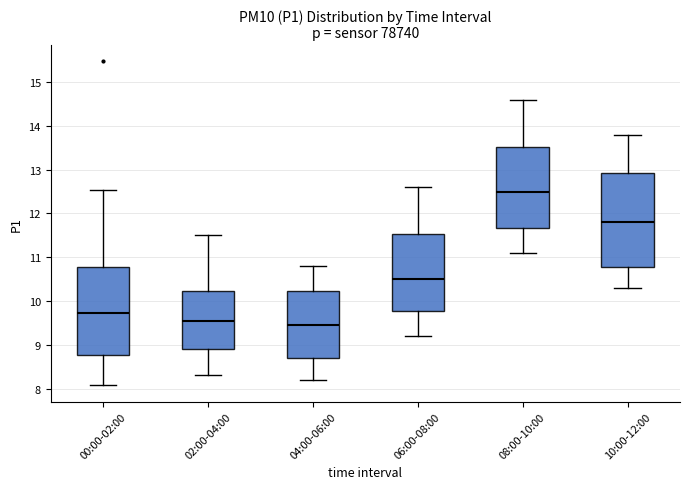

Where is the lower edge of the box for 10:00-12:00 on the y-axis? The values are not printed on the chart, so give them approximately, as read against the axis.

10.8